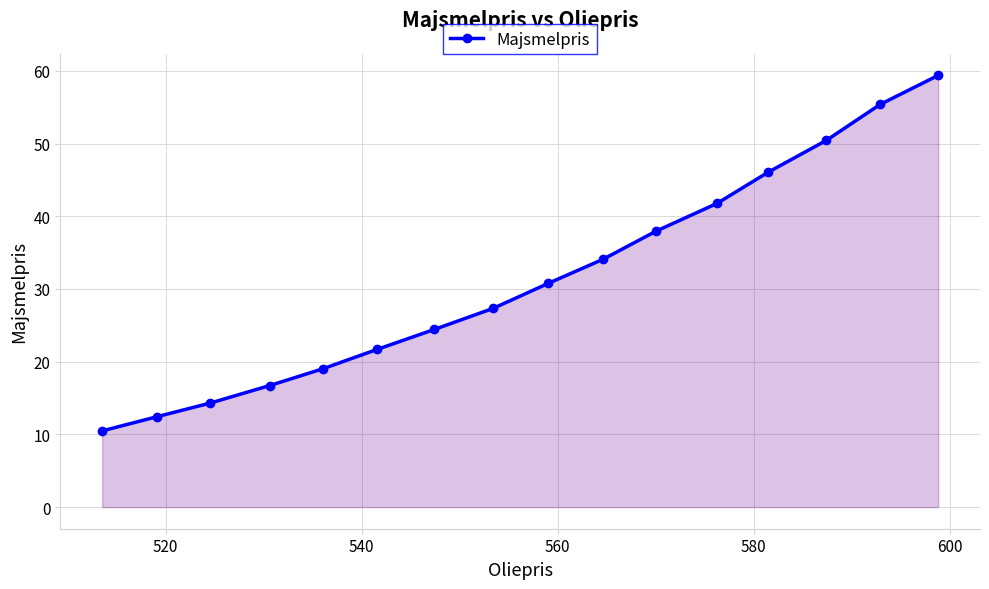

What is the value of the 7th point from the left?

24.4